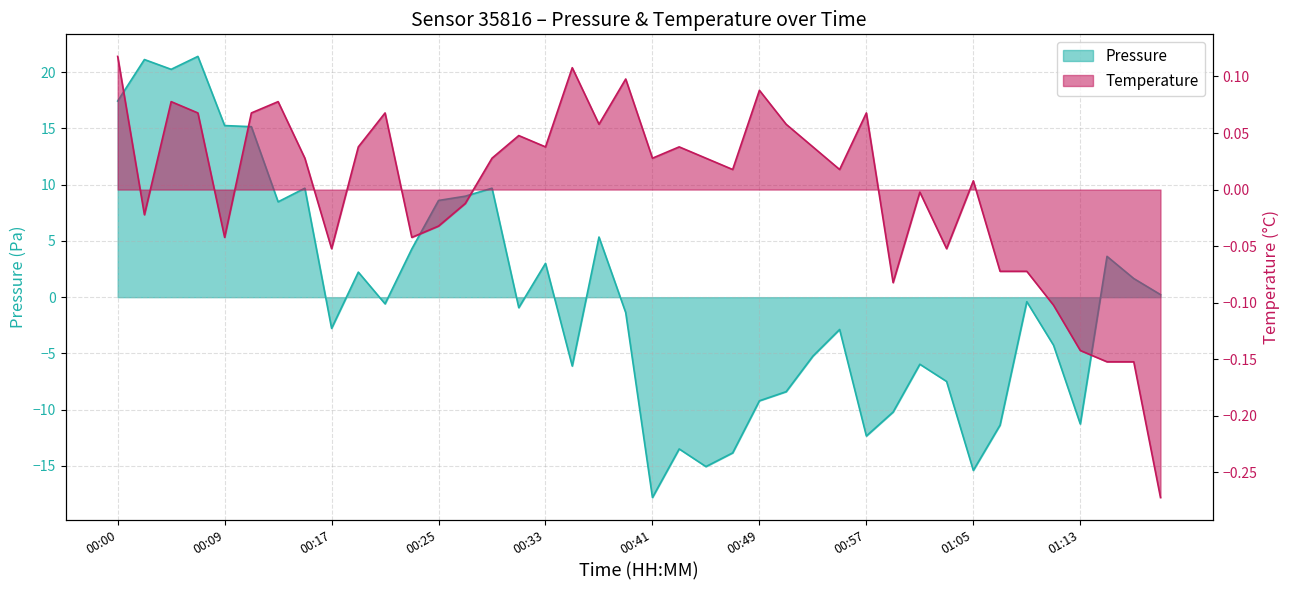

True or false: temperature has more than 2 points higher than both neighbors.

True